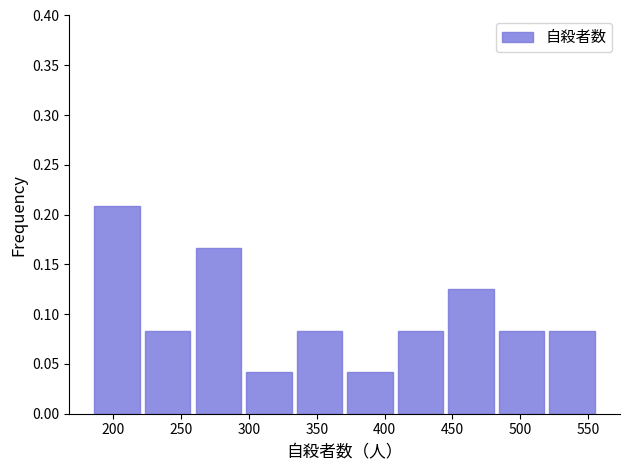

Reading left to right, list every bar in this chart as the range it spans on the x-axis followed by its height. Neither the bar edges nor the heights are printed on the chart, so give them approximately, as read against the axes.

185 to 225: 0.210
225 to 260: 0.085
260 to 300: 0.165
300 to 335: 0.040
335 to 375: 0.085
375 to 410: 0.040
410 to 445: 0.085
445 to 485: 0.125
485 to 520: 0.085
520 to 560: 0.085